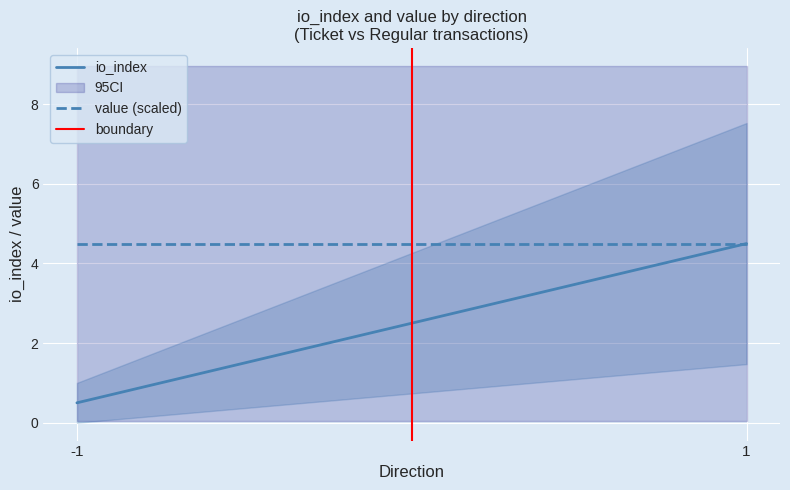

At 1, list the series in order from largest to smallest.

io_index, value (scaled), boundary